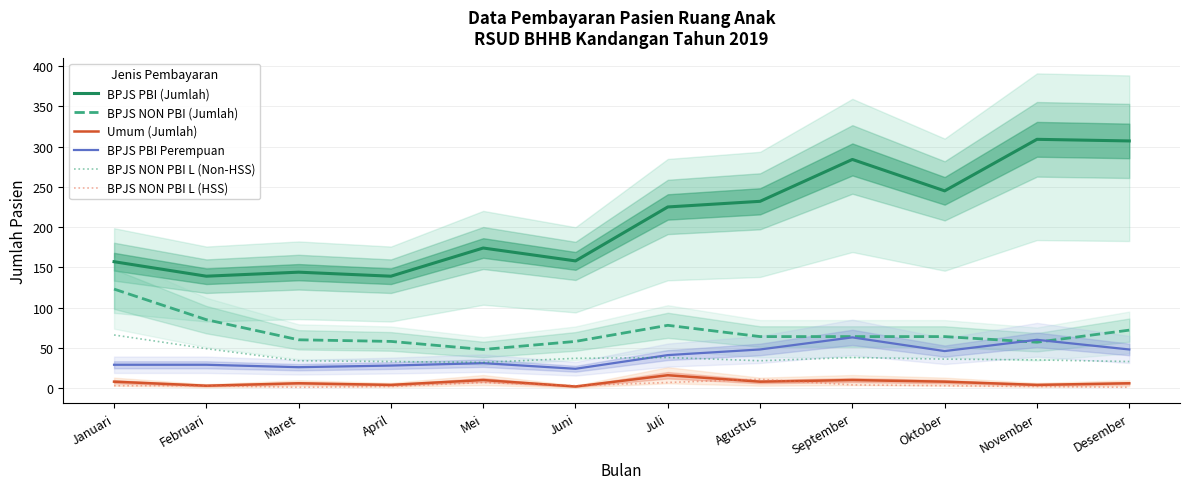

How many values in the BPJS PBI Perempuan series are below 41?

6